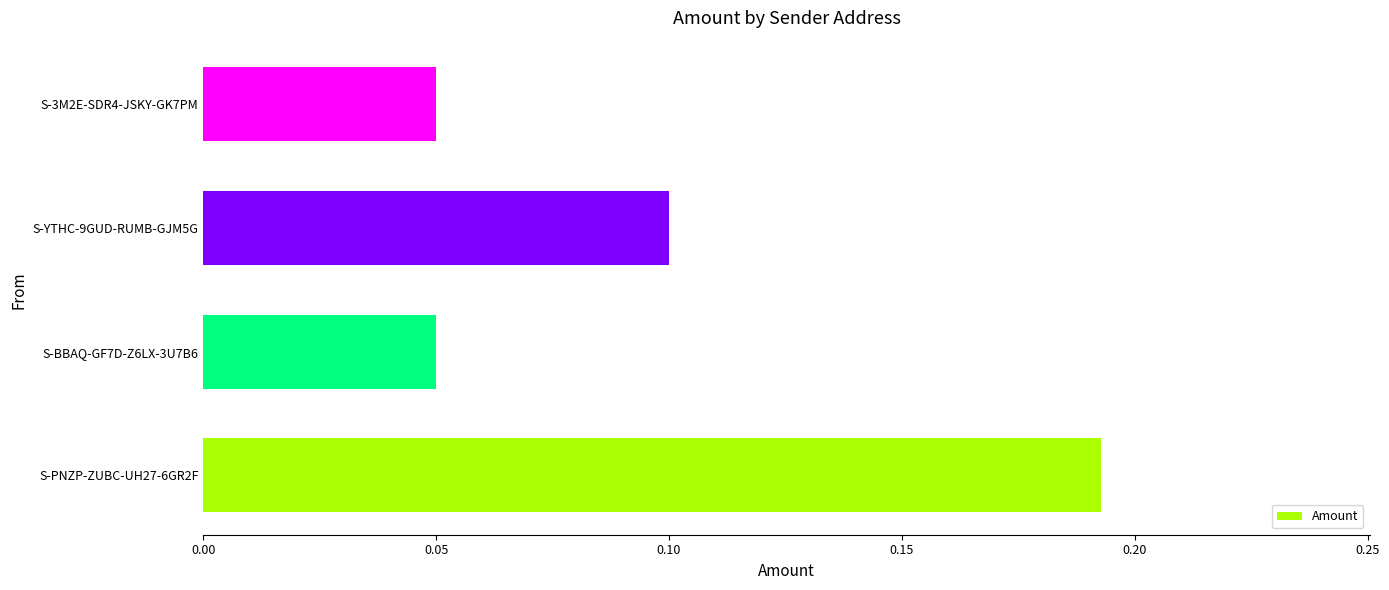

What is the sum of all values?

0.4